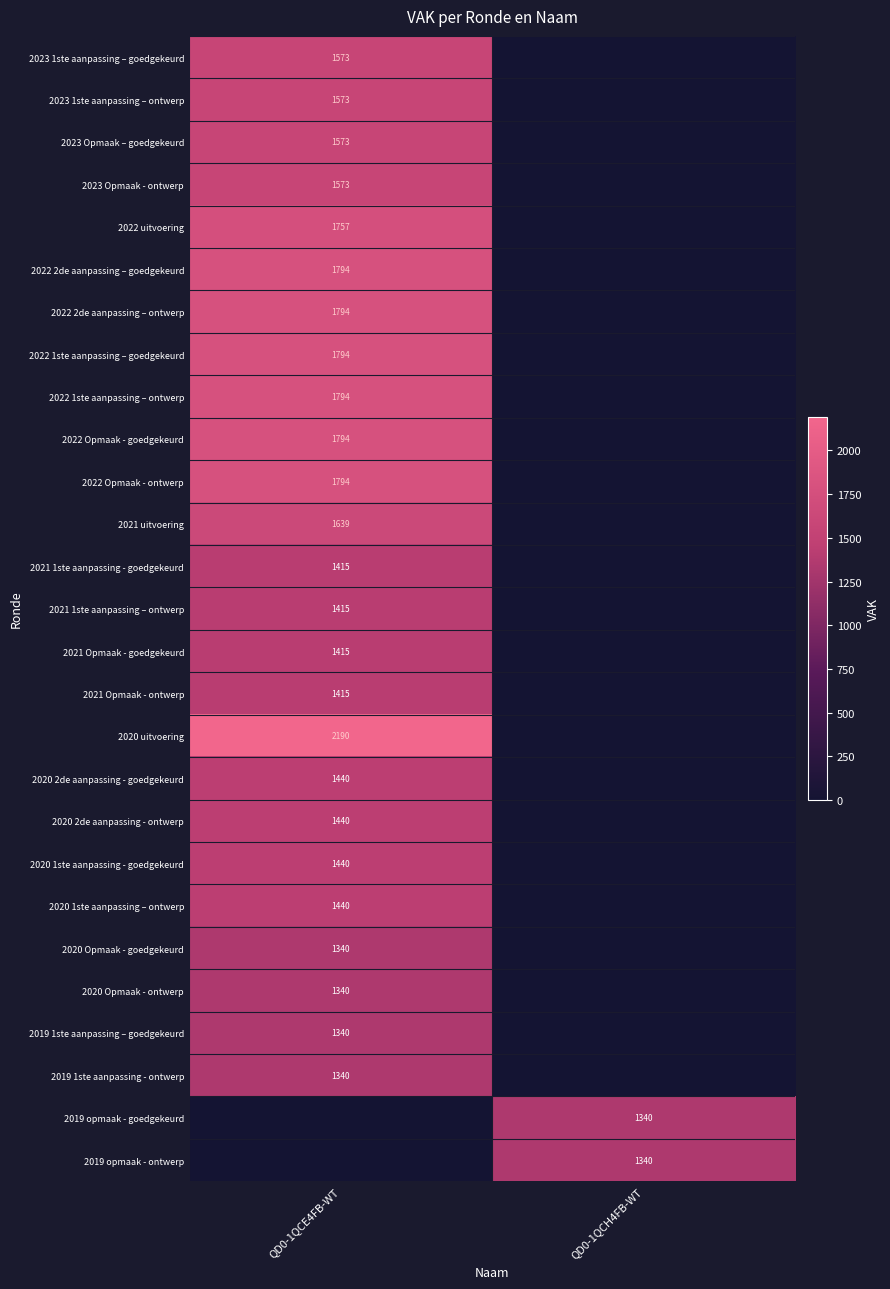

The 2022 Opmaak - ontwerp series shows 1794 at QD0-1QCE4FB-WT. True or false?

True